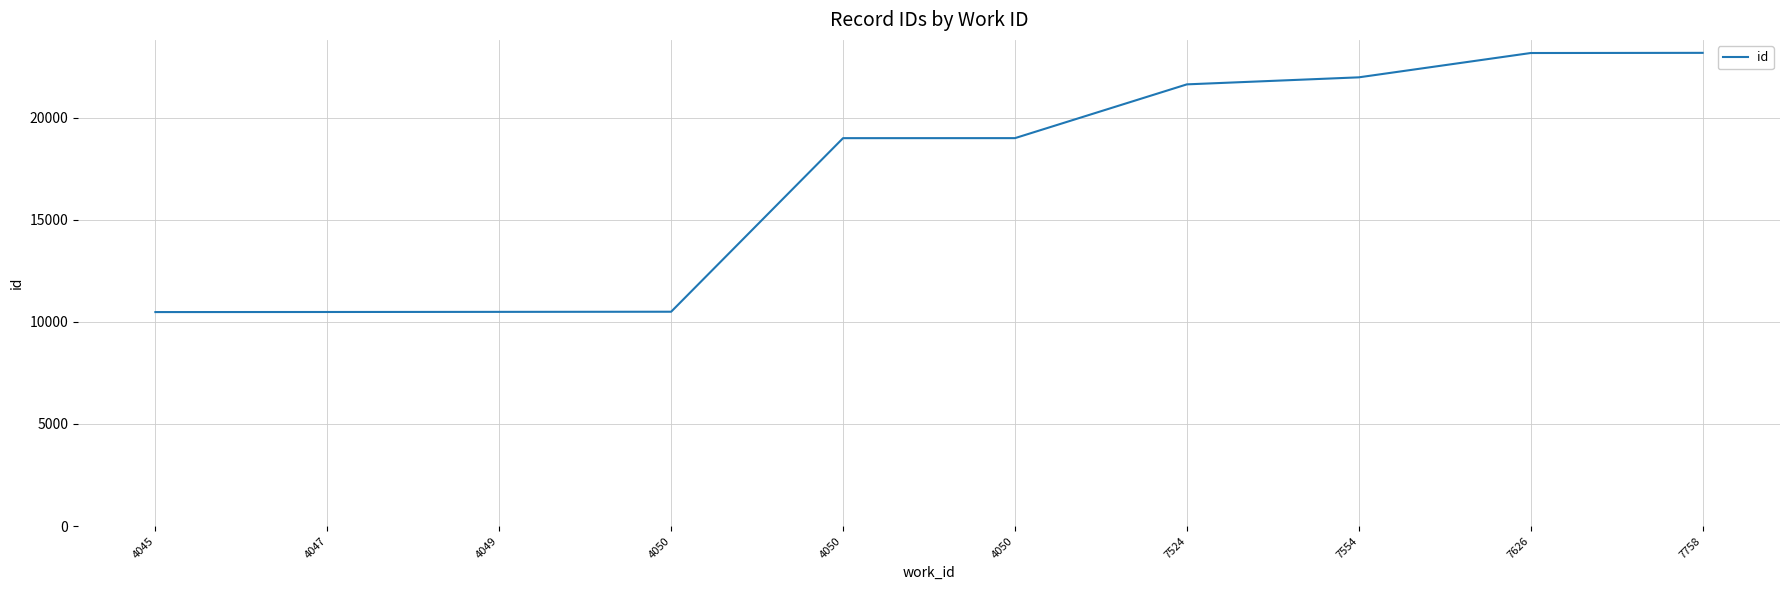

The chart shows a value of 18994 at 4050. True or false?

True